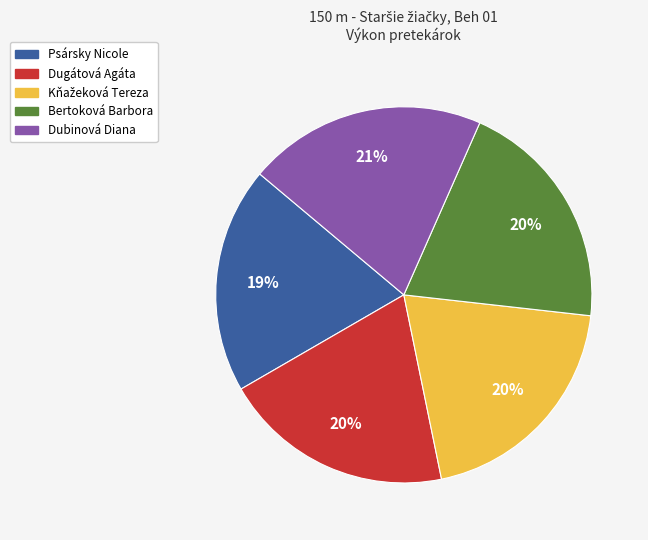

Is it true that Psársky Nicole is 19% of the pie?

True